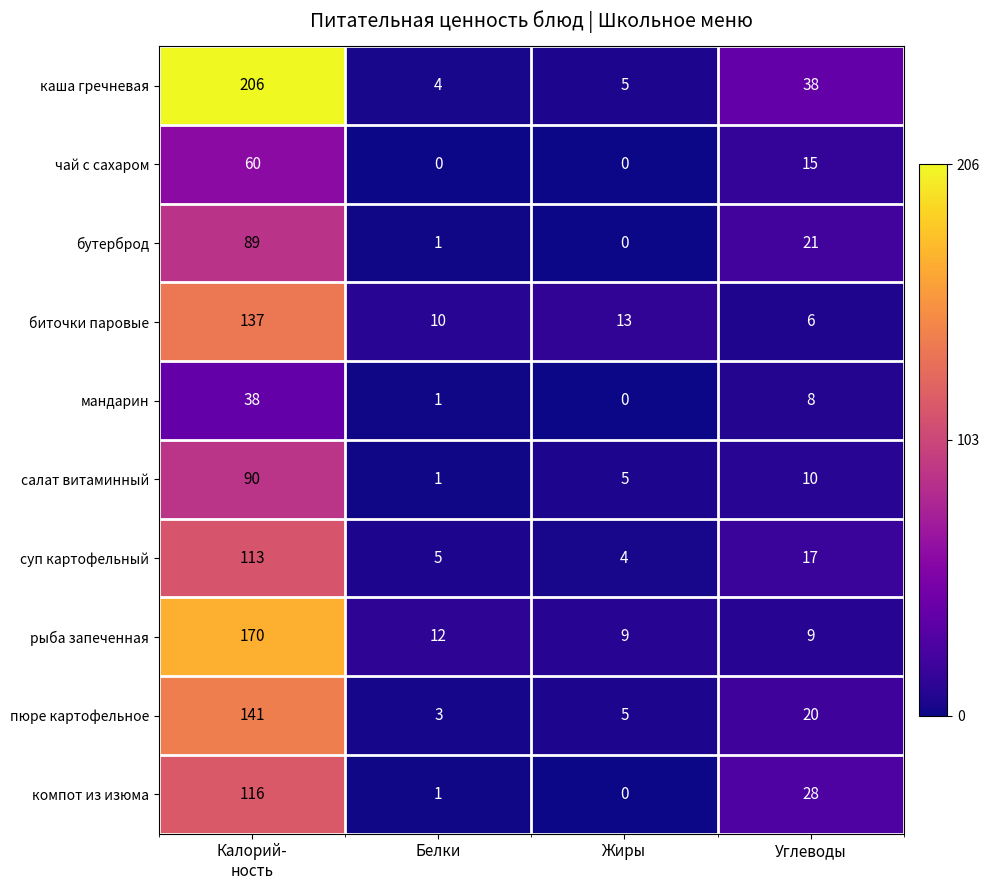

Is it true that биточки паровые equals 6 at Углеводы?

True